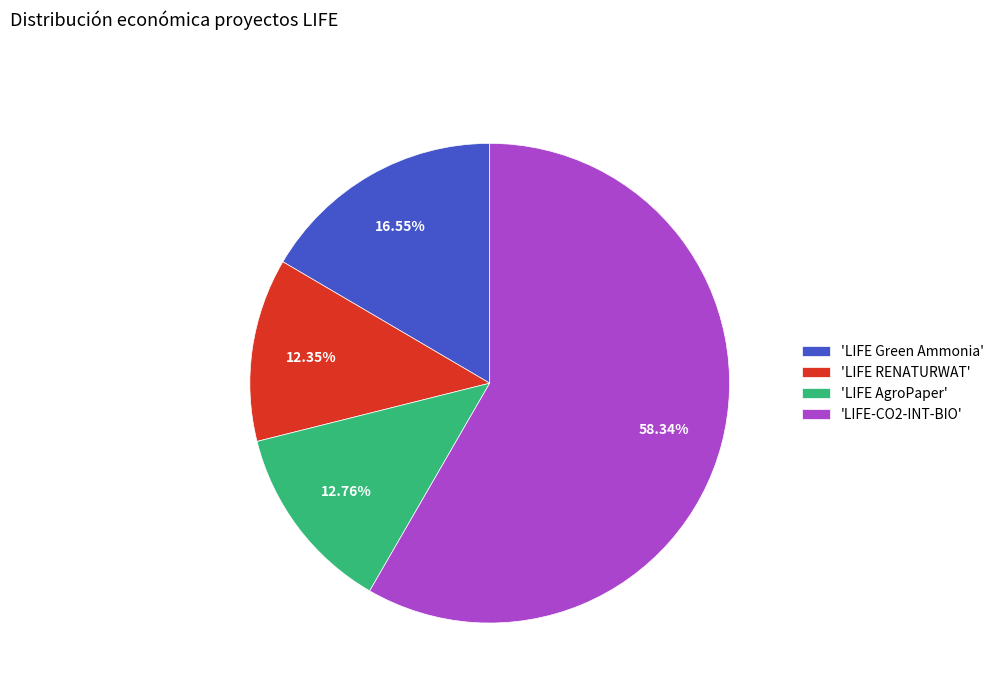

Do 'LIFE Green Ammonia' and 'LIFE-CO2-INT-BIO' together represent more than half of the pie?

Yes